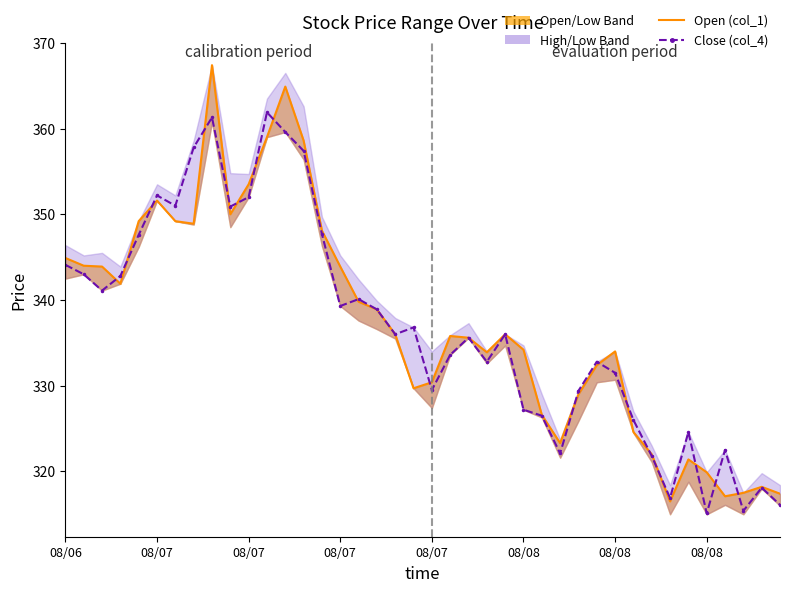

Which series has the largest total across all categories?

Open (col_1)